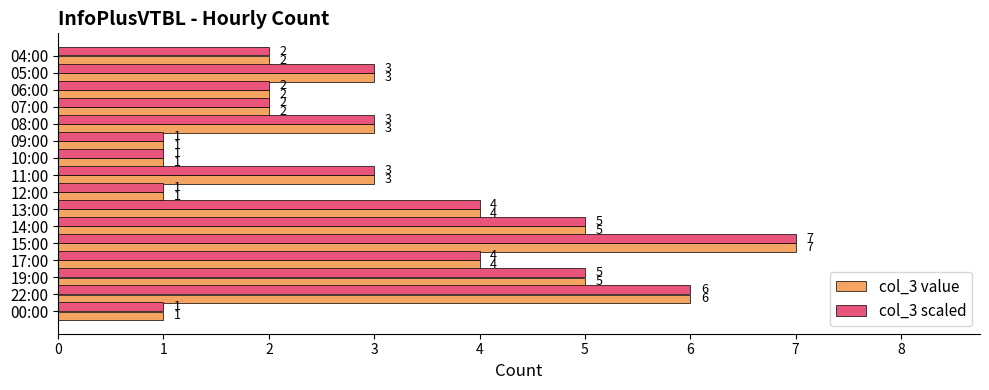

What is the minimum value for col_3 value?

1